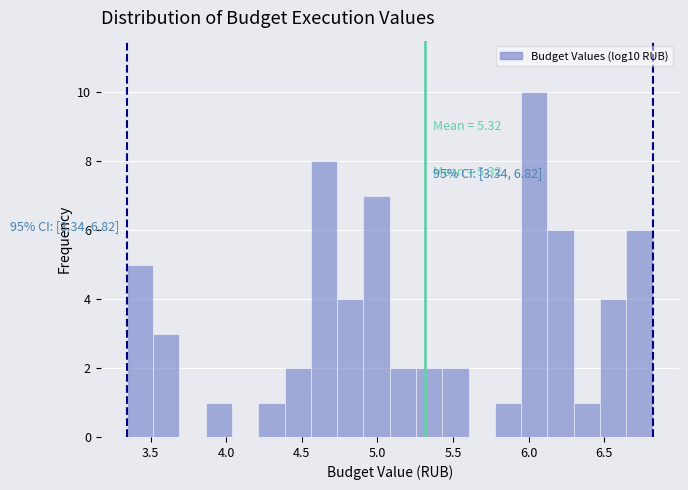

Read against the x-axis, roughly where is the centre of the tallest bar?

6.05